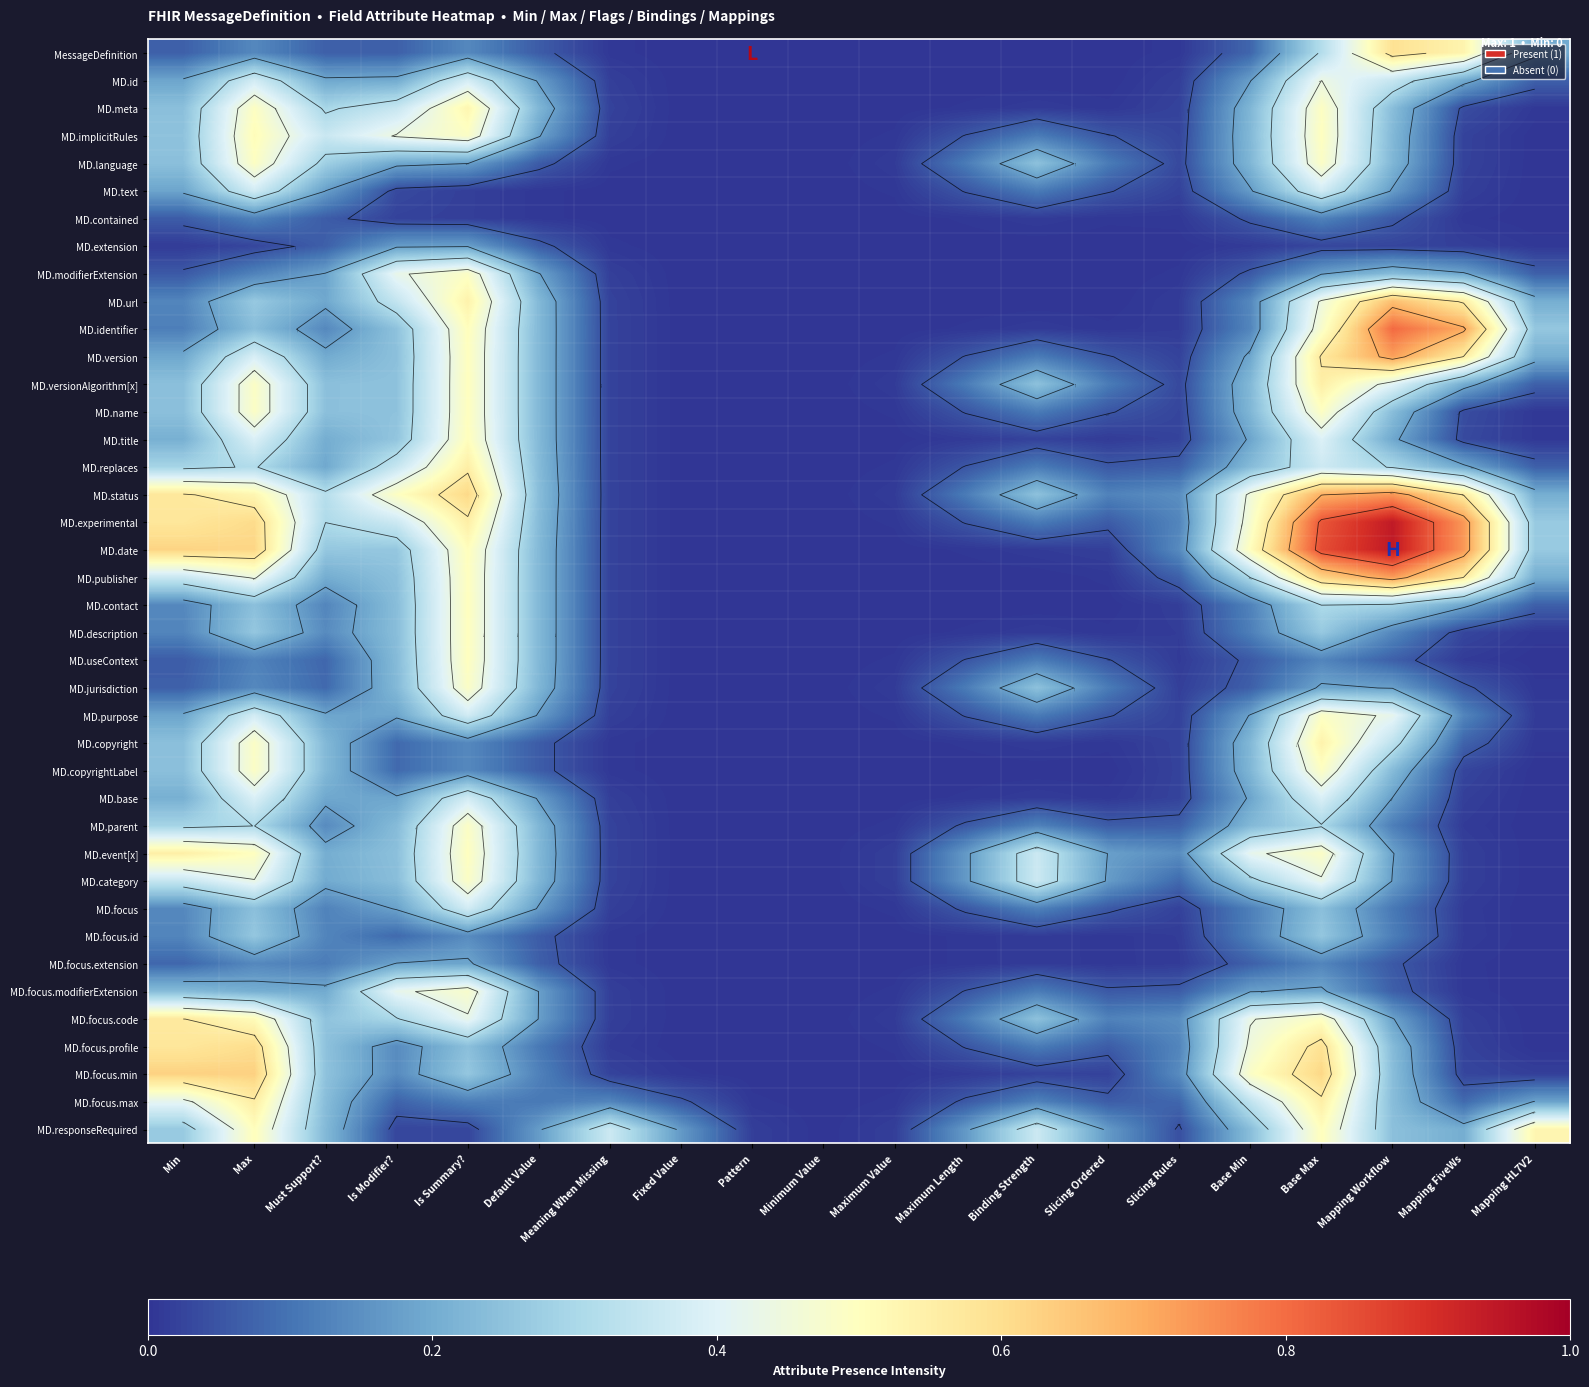

At how many categories does at least one series exceed 0?

20